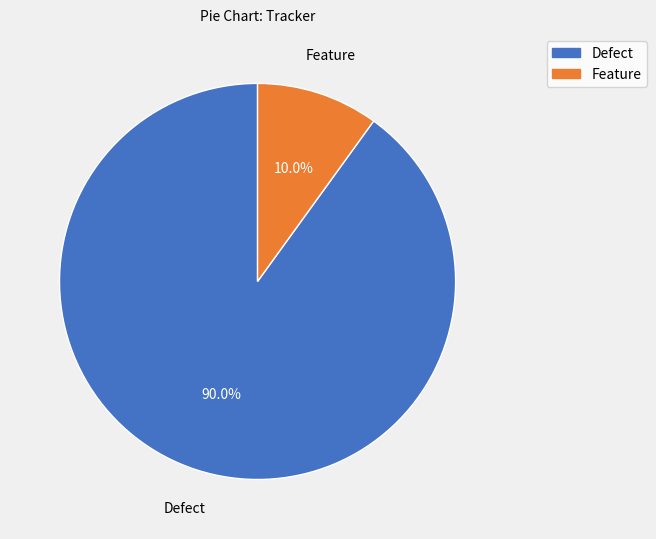

Is it true that Feature is 3% of the pie?

False